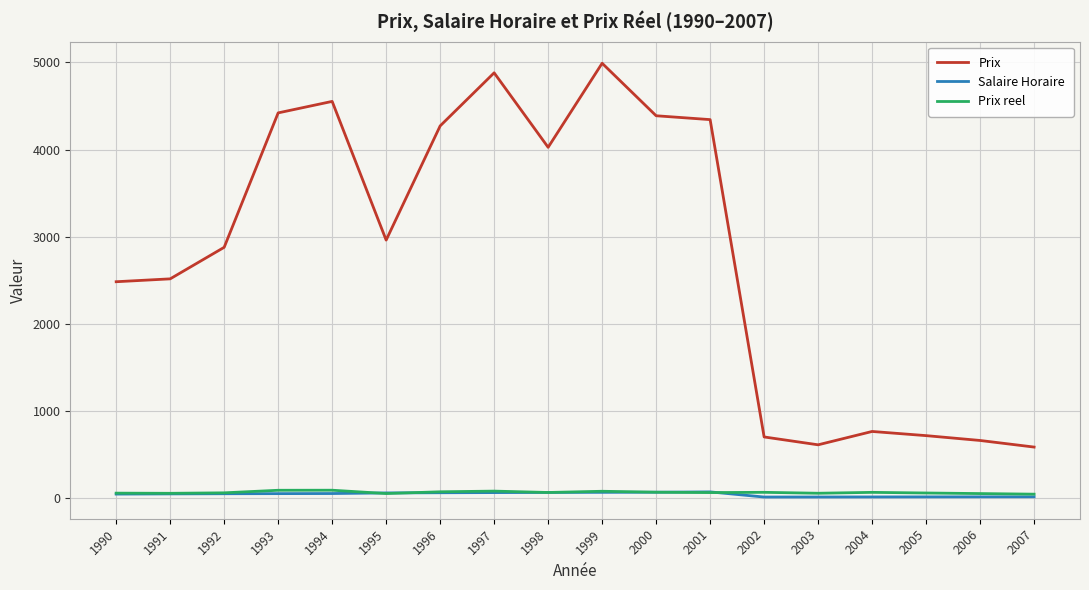

What is the sum of all Prix reel values?

1151.1